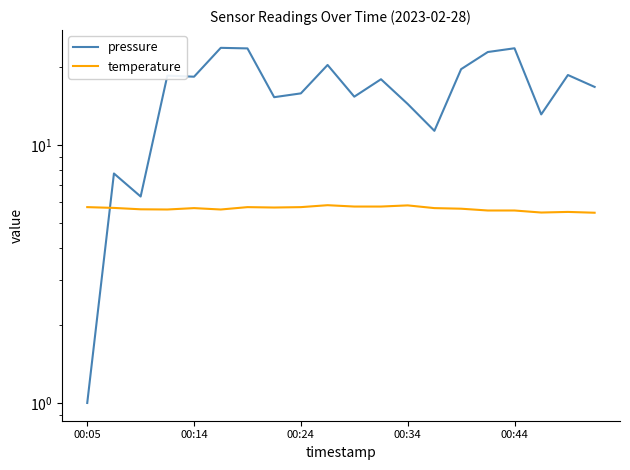

How many data points in pressure are above 17?

10